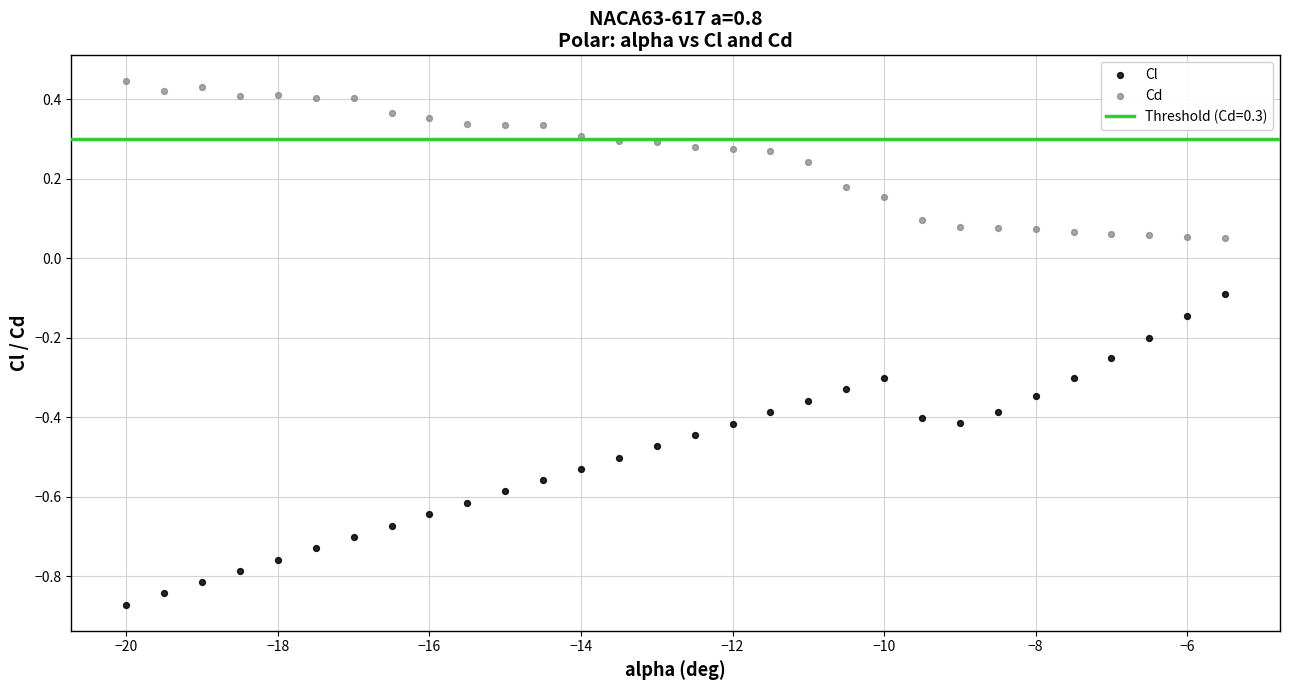

Across all data points, what is the range of X values (max minus min)?

14.5